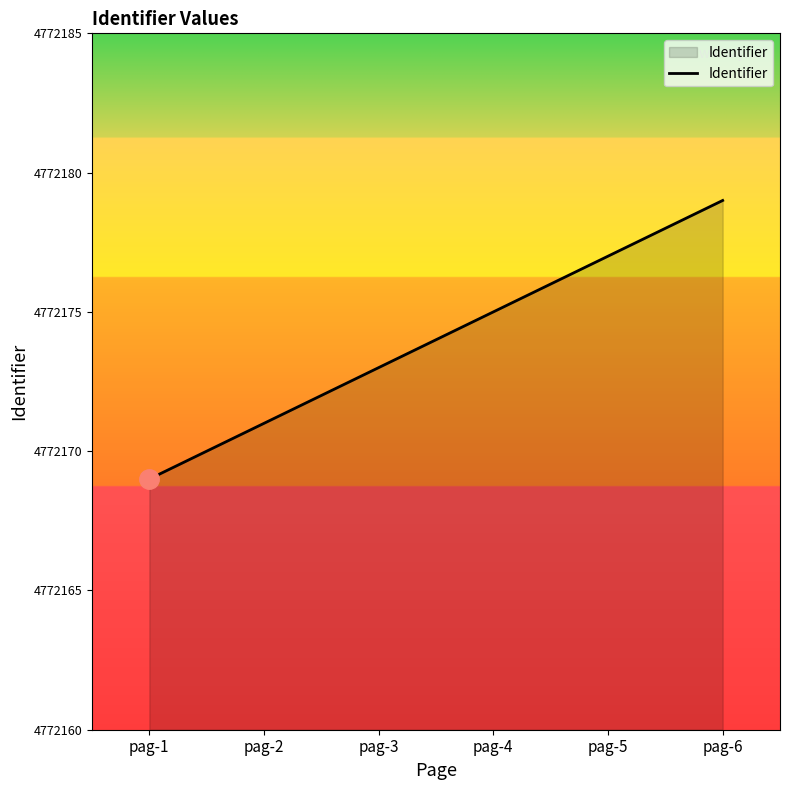

What is the change in value from pag-1 to pag-6?

+10